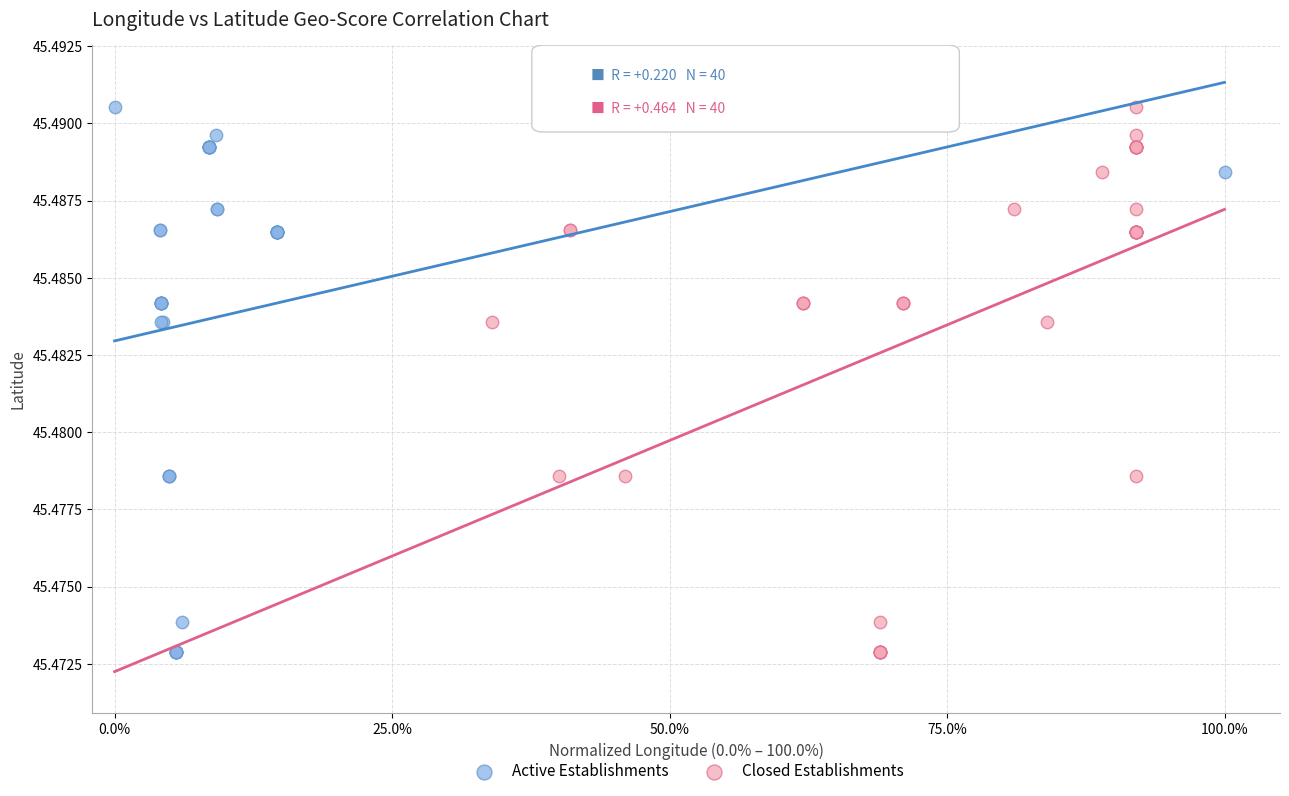

What are all the series names shown in the legend?

Active Establishments, Closed Establishments